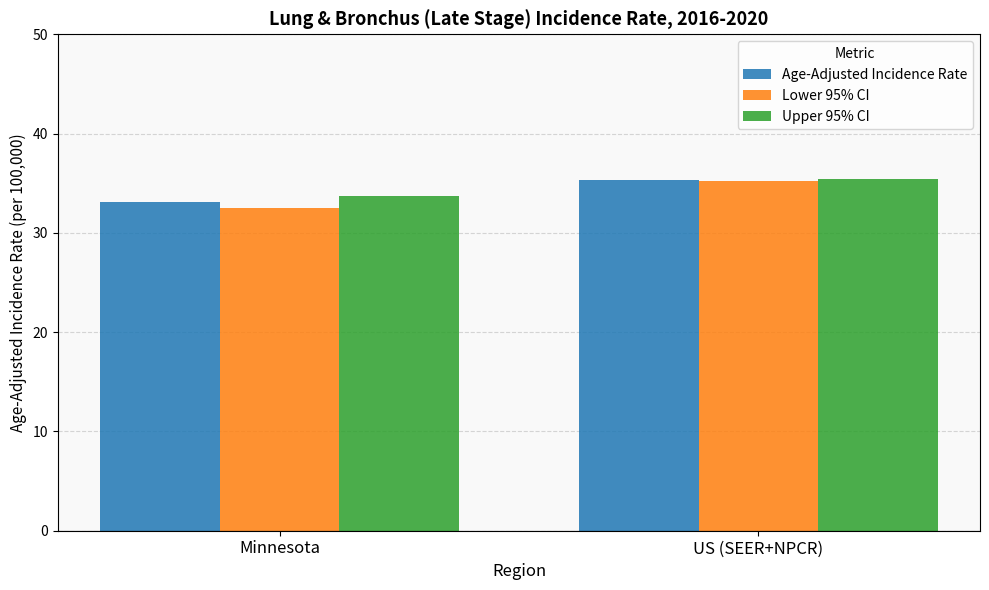

What is the label of the 2nd bar from the left?

US (SEER+NPCR)